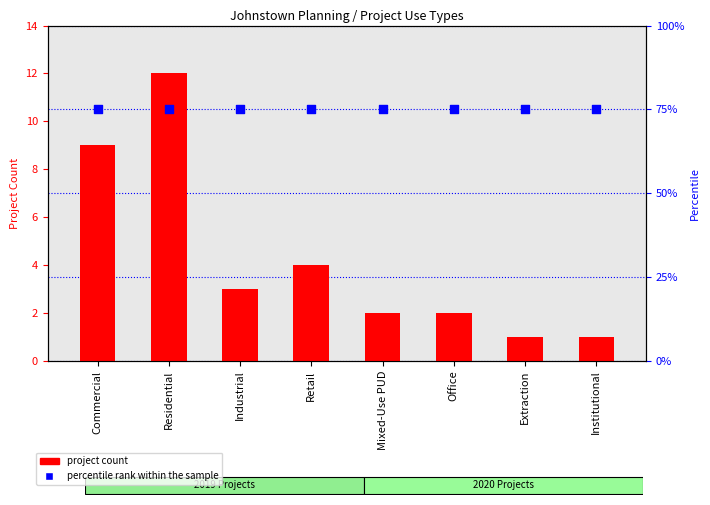

Which series reaches the minimum Y coordinate?

project count